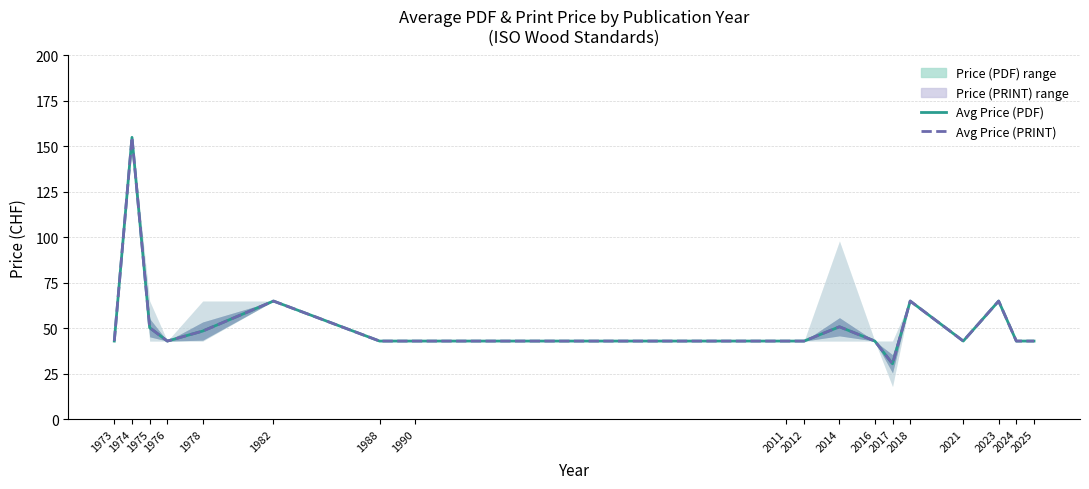

Reading left to right, list all the values displayed in this chart.

Avg Price (PDF): 1973=43.0	1974=155.0	1975=50.3	1976=43.0	1978=48.5	1982=65.0	1988=43.0	1990=43.0	2011=43.0	2012=43.0	2014=50.9	2016=43.0	2017=30.5	2018=65.0	2021=43.0	2023=65.0	2024=43.0	2025=43.0
Avg Price (PRINT): 1973=43.0	1974=155.0	1975=50.3	1976=43.0	1978=48.5	1982=65.0	1988=43.0	1990=43.0	2011=43.0	2012=43.0	2014=50.9	2016=43.0	2017=30.5	2018=65.0	2021=43.0	2023=65.0	2024=43.0	2025=43.0